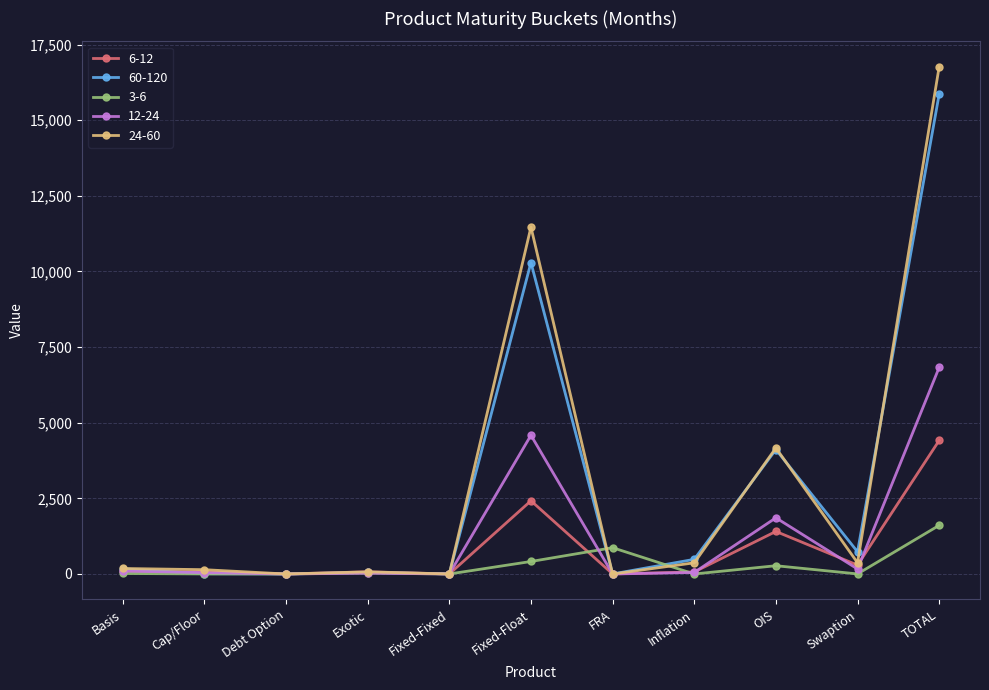

What is the label of the 7th point from the right?

Fixed-Fixed